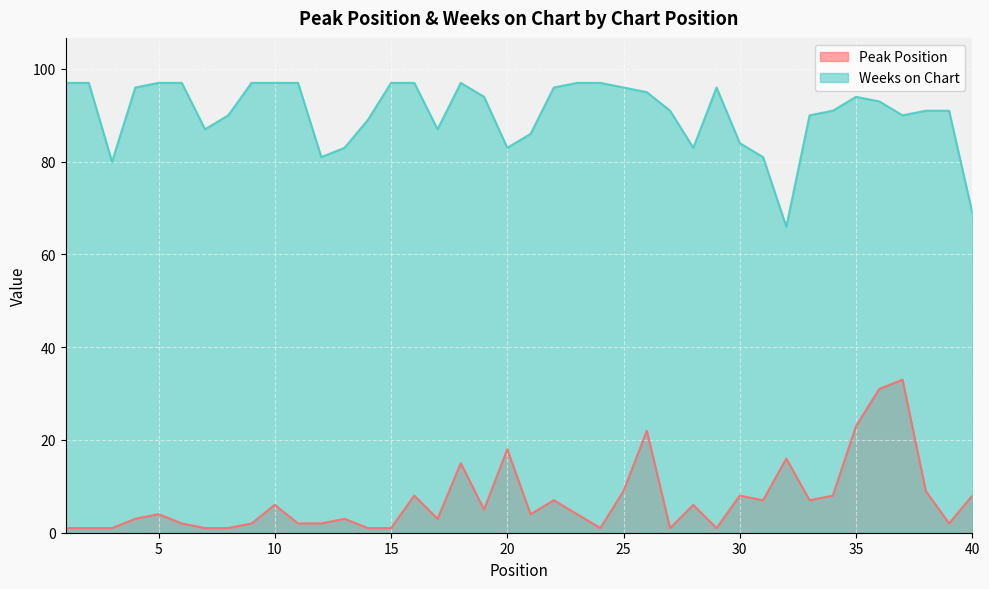

At how many categories does at least one series exceed 78?

38